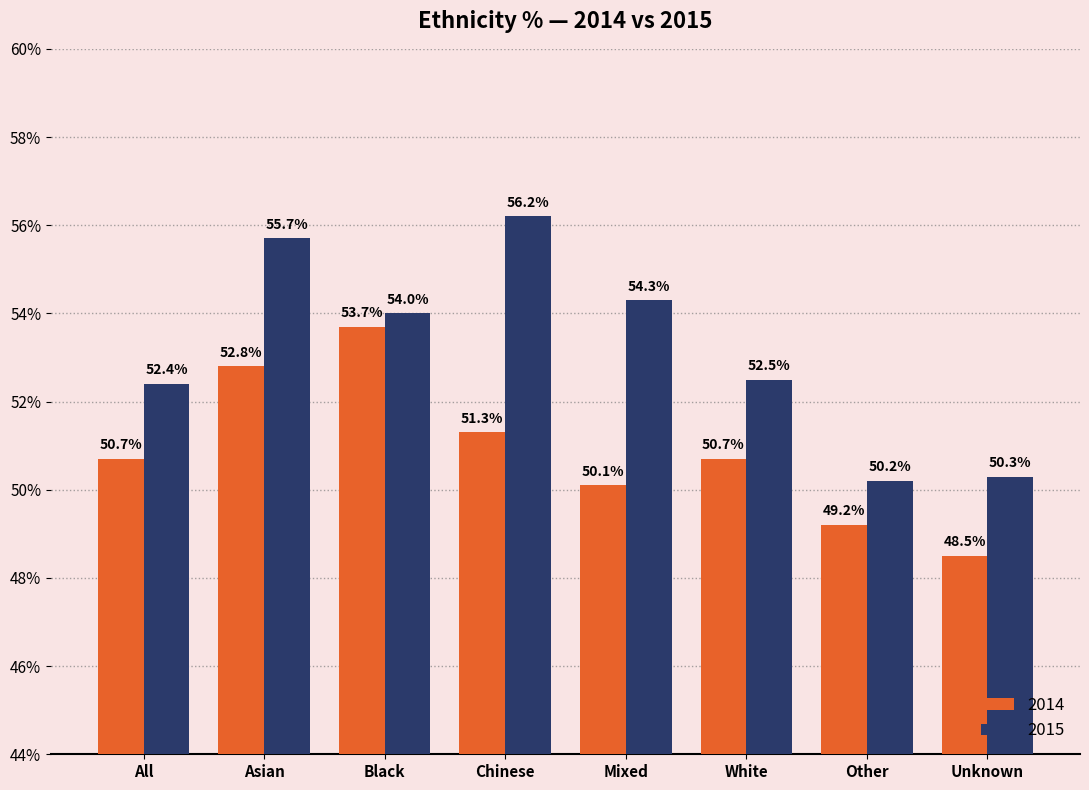

What is the sum of the 2014 values at Black and Mixed?

103.8